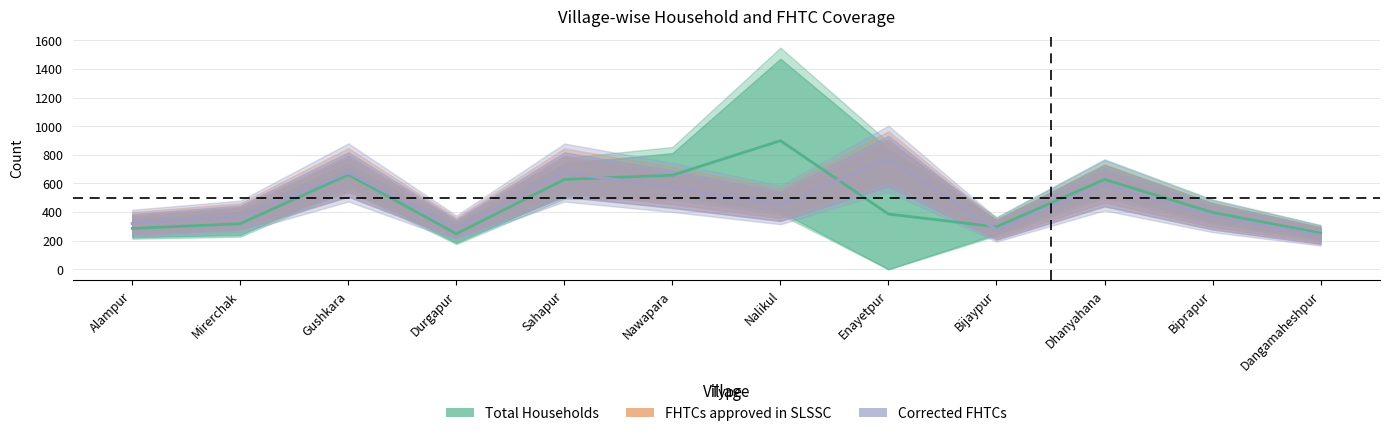

What is the difference between the FHTCs approved in SLSSC values at Alampur and Nalikul?

130.0